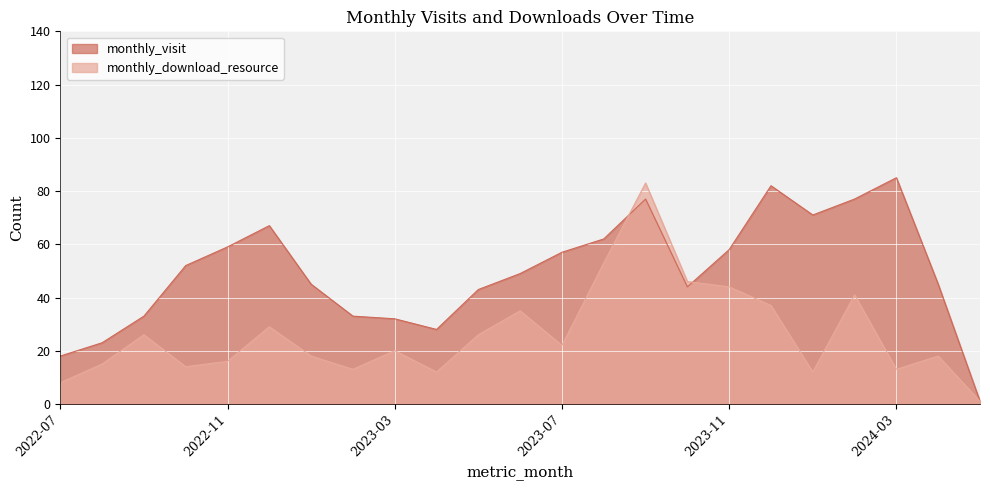

What is the total value across all series at 2024-02?

118